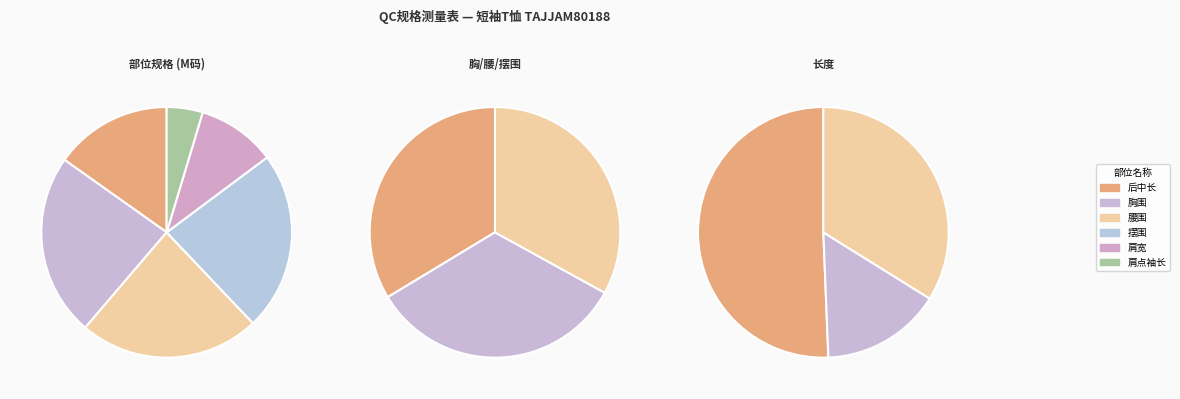

Is there a majority slice in this chart?

No